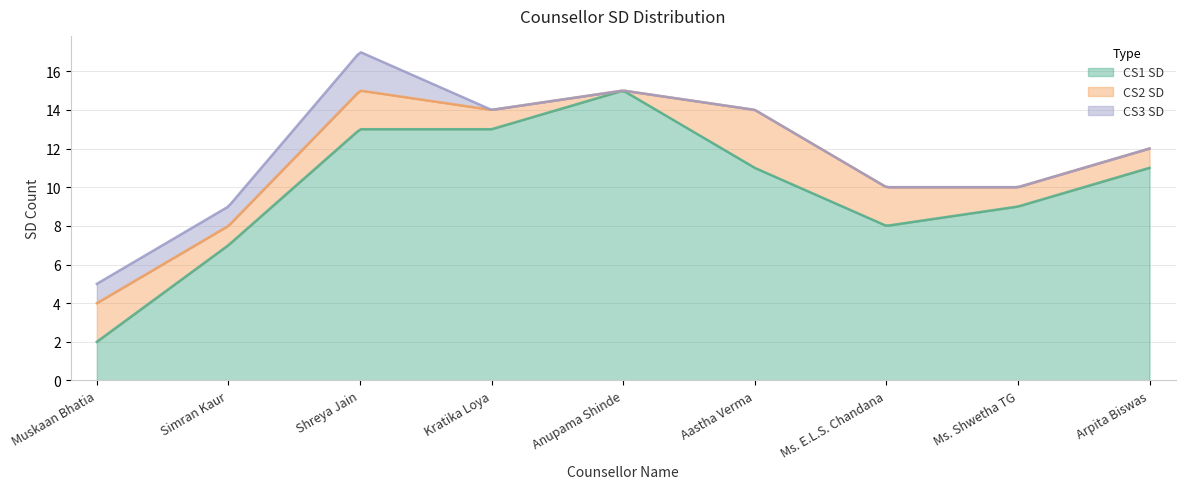

What are all the series names shown in the legend?

CS1 SD, CS2 SD, CS3 SD